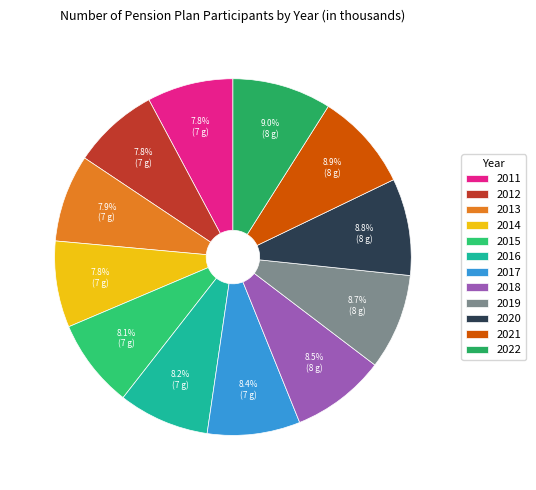

To the nearest percent, what percentage of the pie is 2016?

8%